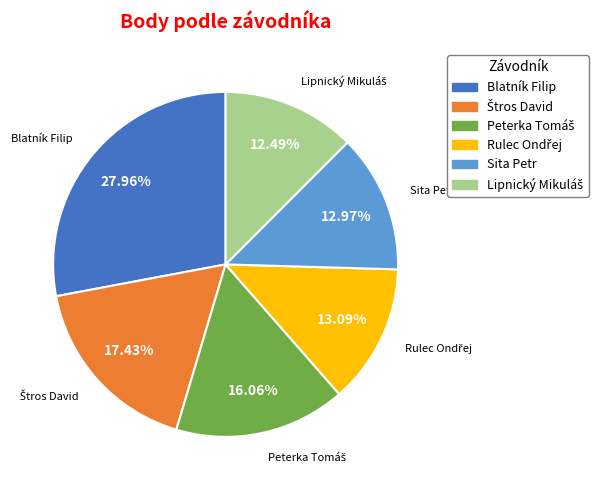

Which category has the biggest portion of the pie?

Blatník Filip